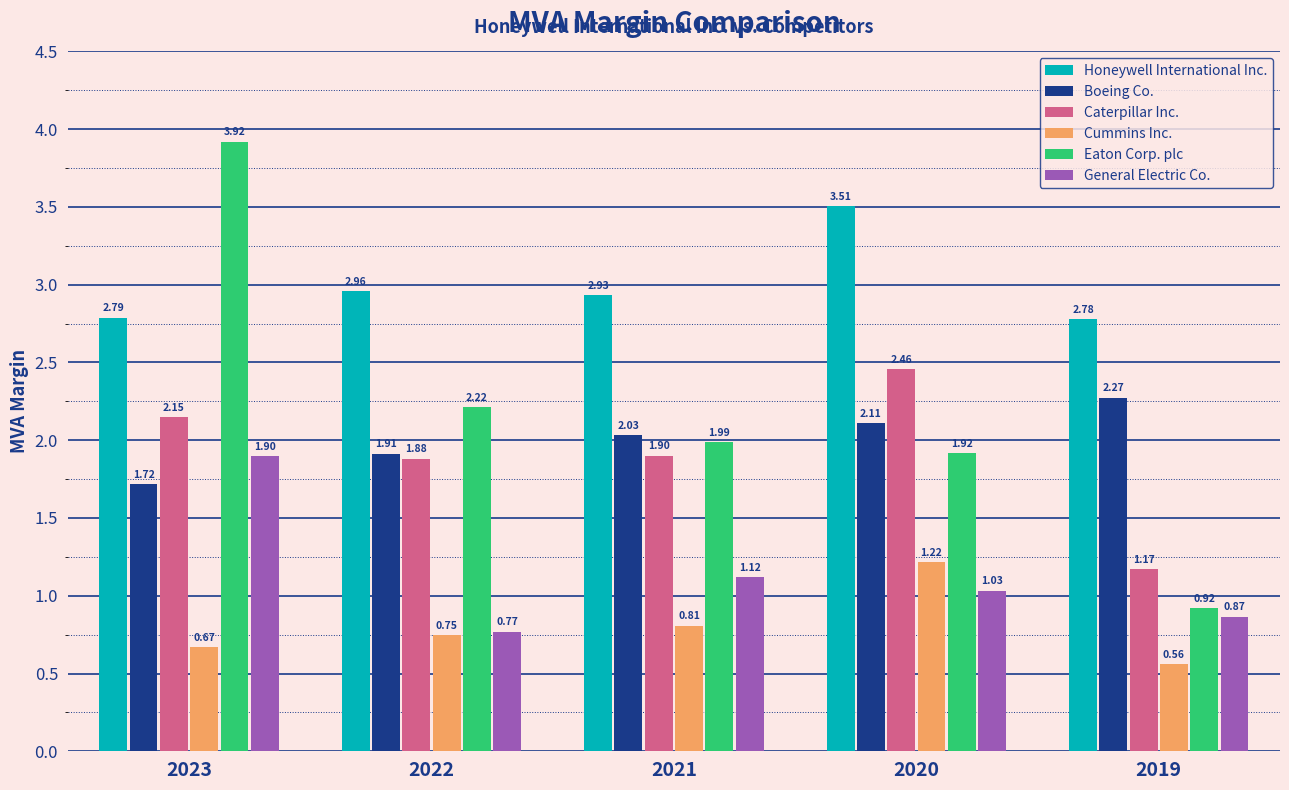

What is the sum of all Boeing Co. values?

10.1